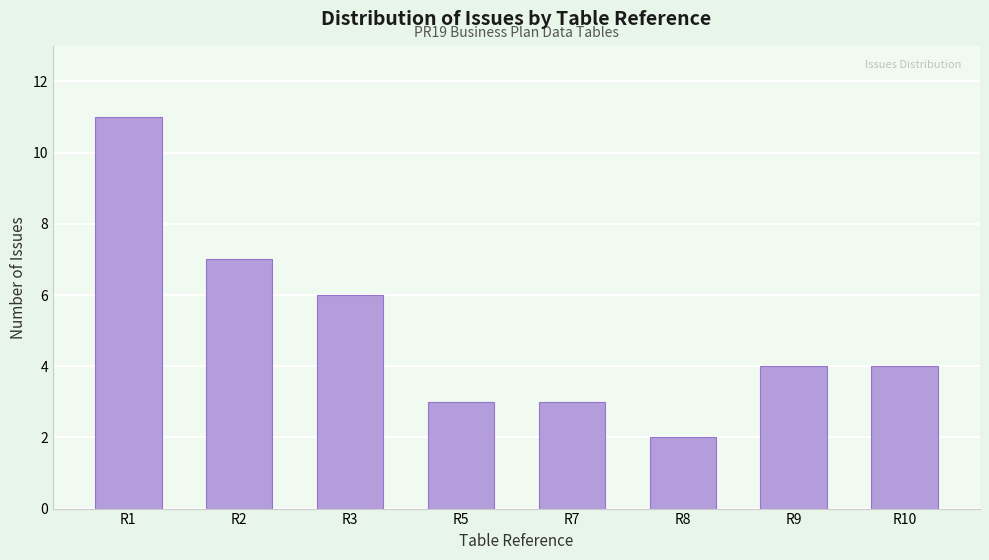

Reading left to right, what are all the values shown in this chart?

11	7	6	3	3	2	4	4